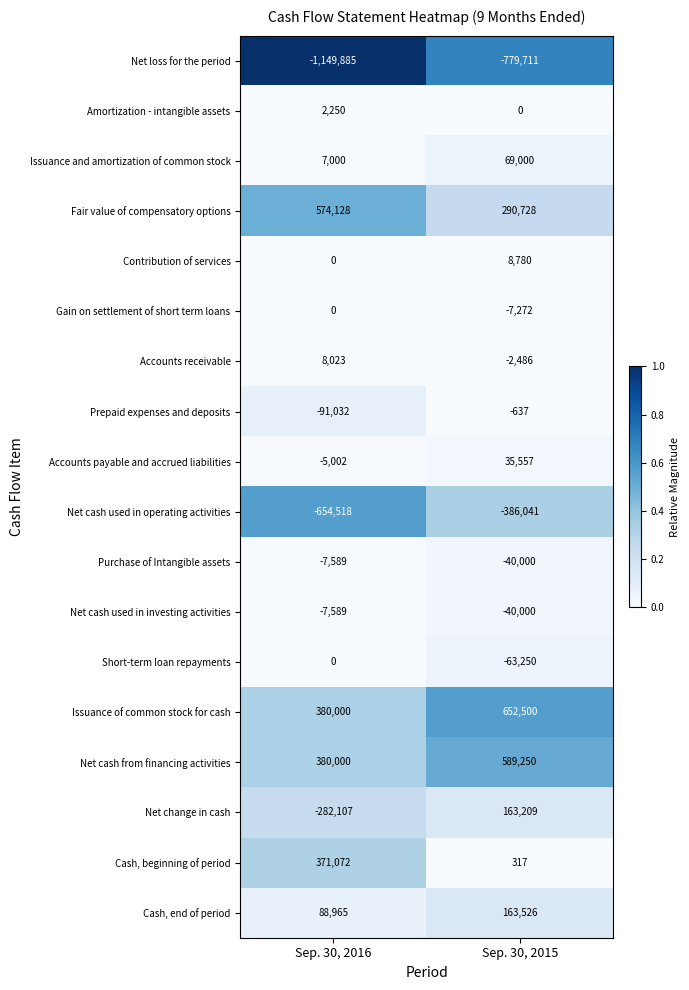

At how many categories does at least one series exceed 0?

2